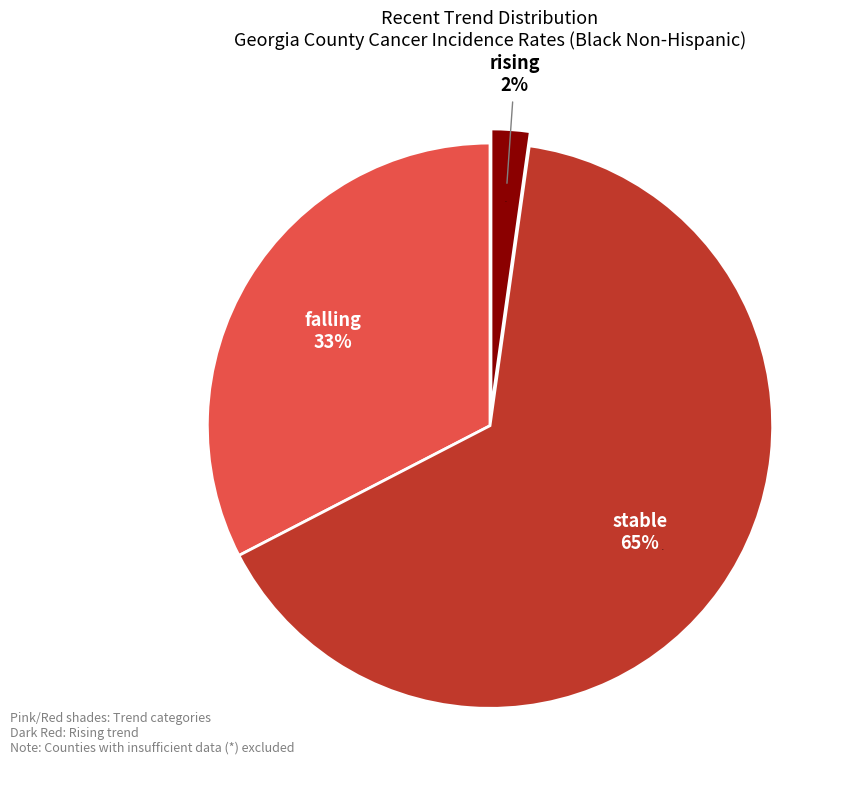

Which has a higher value, falling or stable?

stable